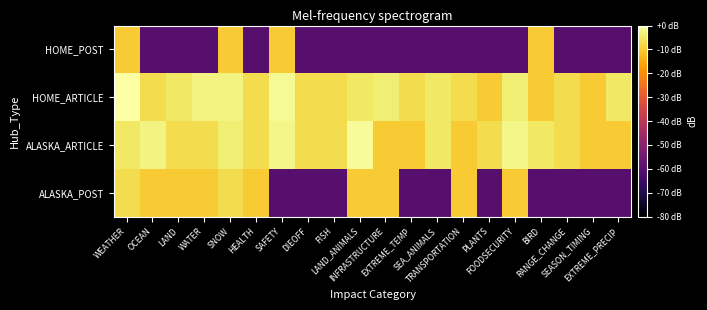

Which label corresponds to the smallest value in the chart?

SAFETY